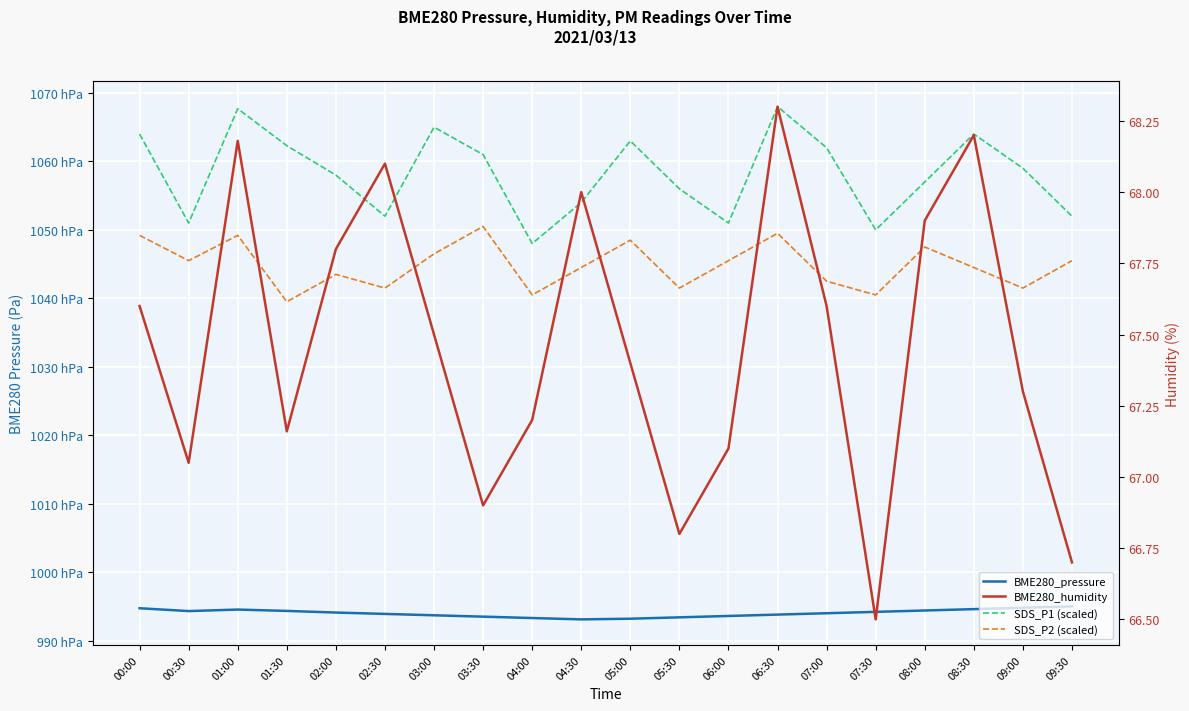

The value of SDS_P2 (scaled) at 05:30 is 56318.8. True or false?

False